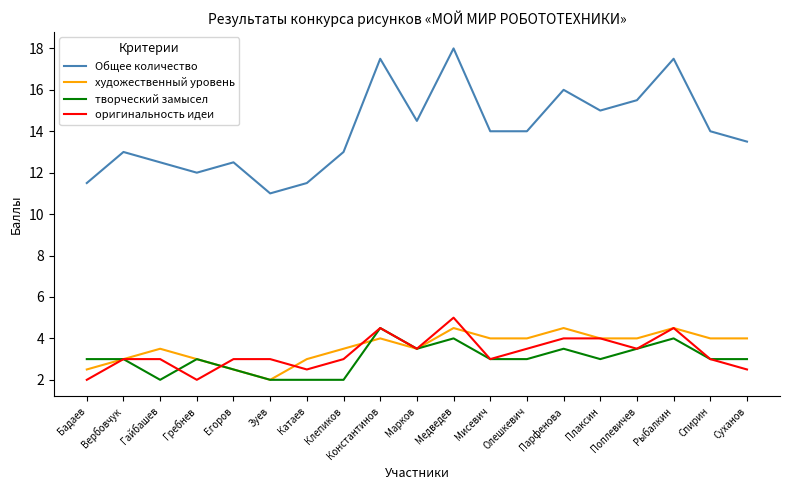

What position from the left is Поплевичев?

16